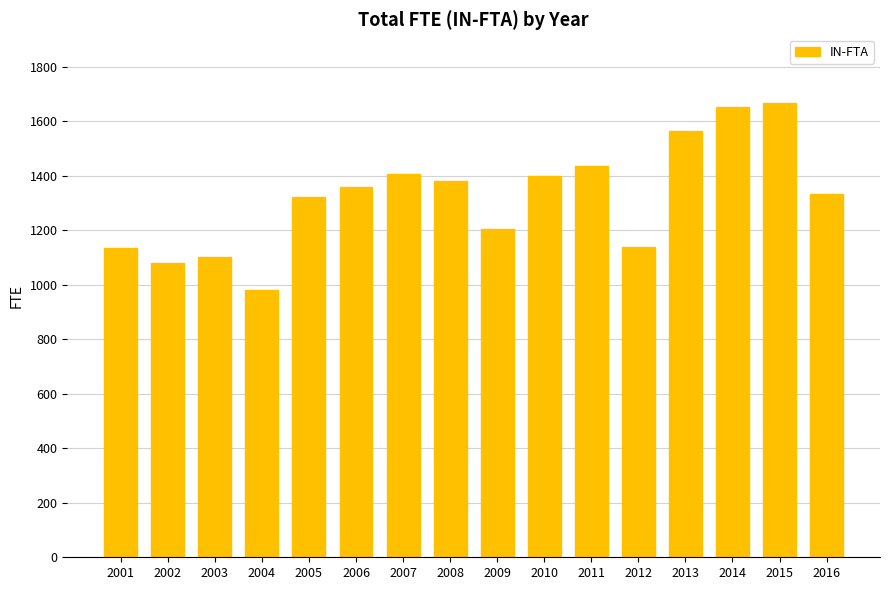

What is the ratio of the value at 2010 to the value at 2007?

1.0